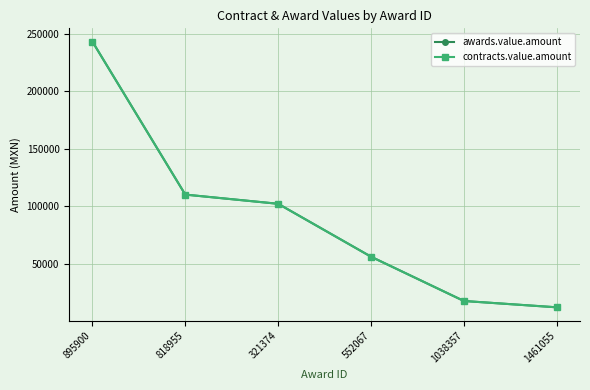

Is this an area chart (filled region under the line)?

No